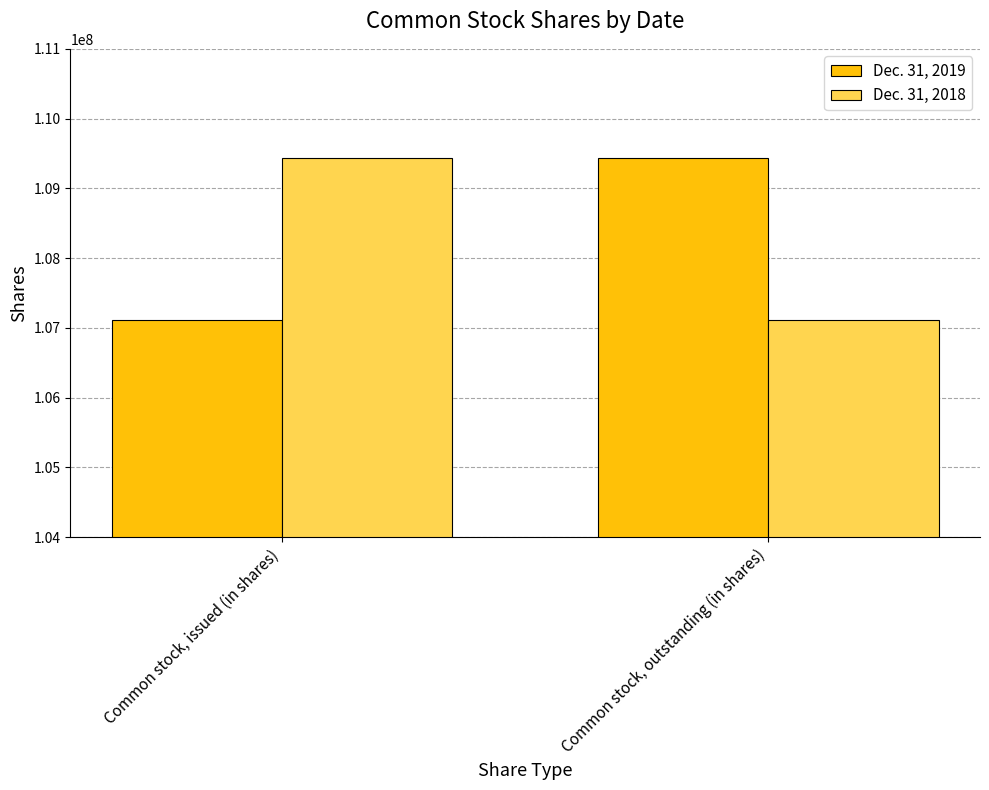

What is the difference between the Dec. 31, 2018 values at Common stock, outstanding (in shares) and Common stock, issued (in shares)?

2327440